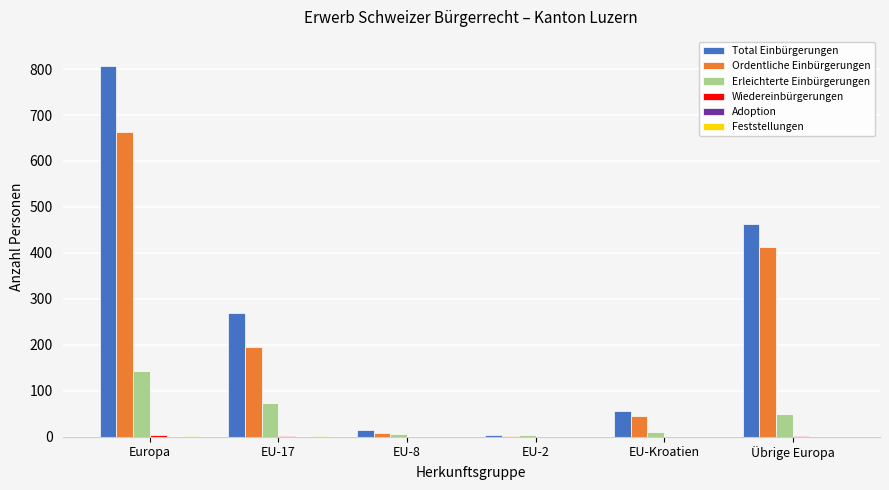

Between Europa and EU-Kroatien, which series saw the biggest shift?

Total Einbürgerungen